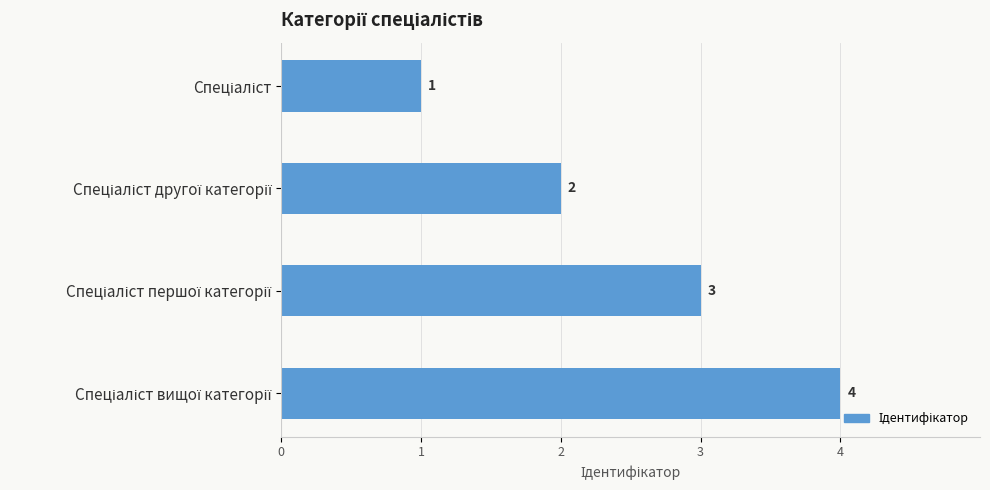

What is the greatest value displayed?

4